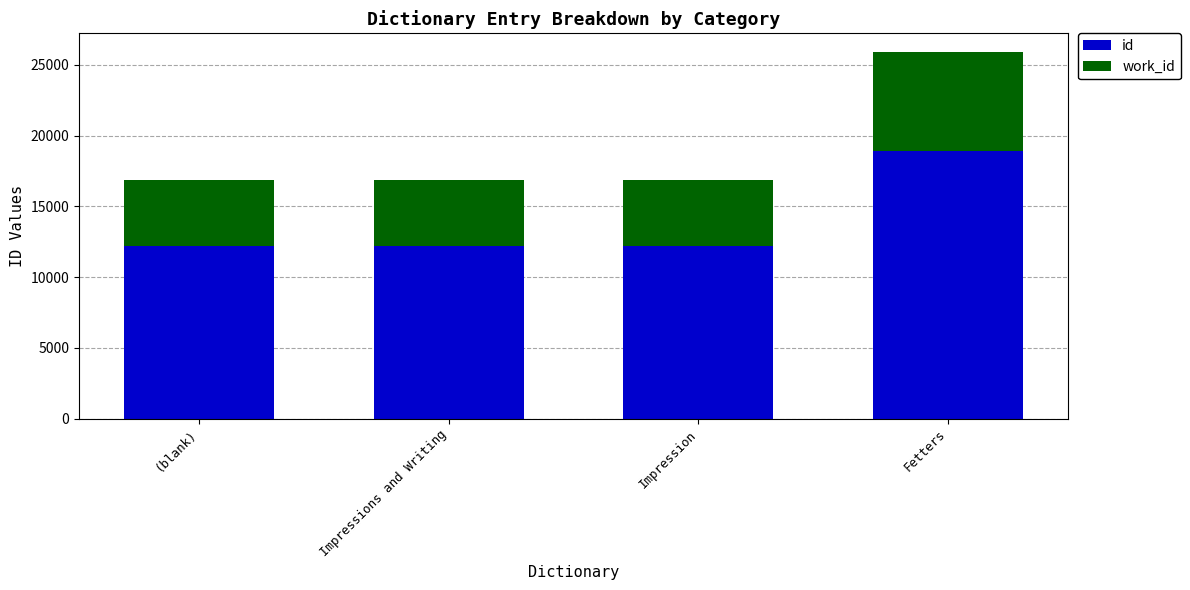

How many bars are there in total?

4